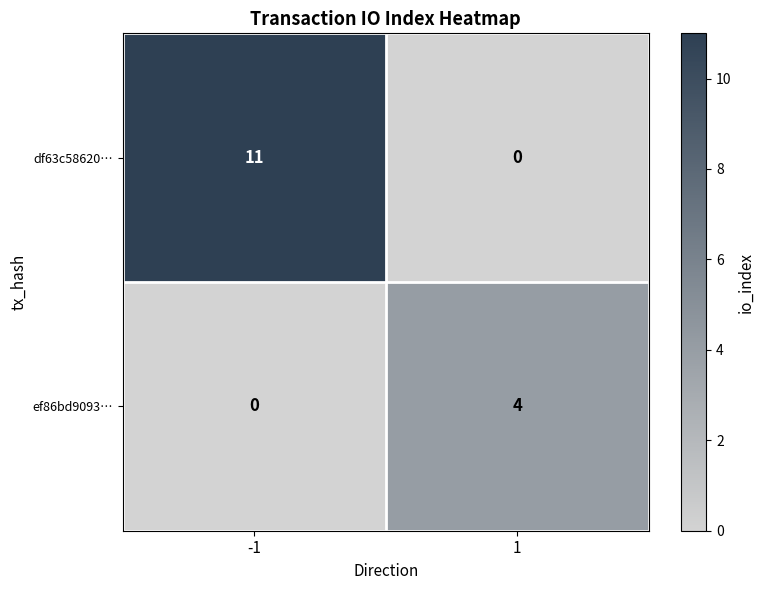

Reading left to right, list all the values displayed in this chart.

df63c58620…: -1=11	1=0
ef86bd9093…: -1=0	1=4